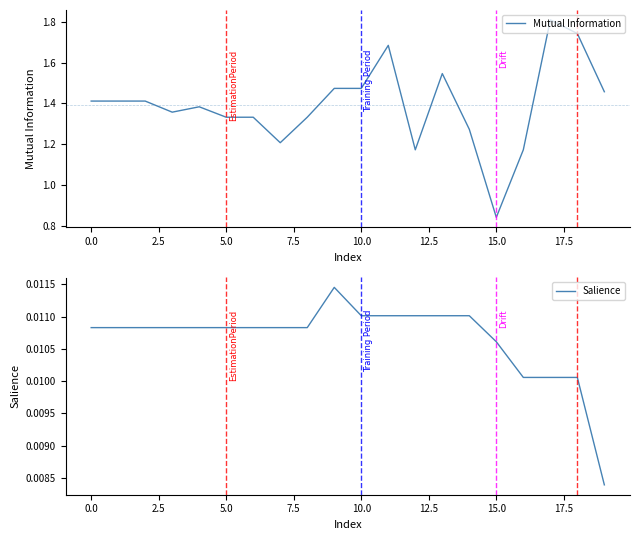

Reading left to right, transcribe all the data shown in this chart.

Mutual Information: 1.4	1.4	1.4	1.4	1.4	1.3	1.3	1.2	1.3	1.5	1.5	1.7	1.2	1.5	1.3	0.8	1.2	1.8	1.7	1.5
Salience: 0.0	0.0	0.0	0.0	0.0	0.0	0.0	0.0	0.0	0.0	0.0	0.0	0.0	0.0	0.0	0.0	0.0	0.0	0.0	0.0